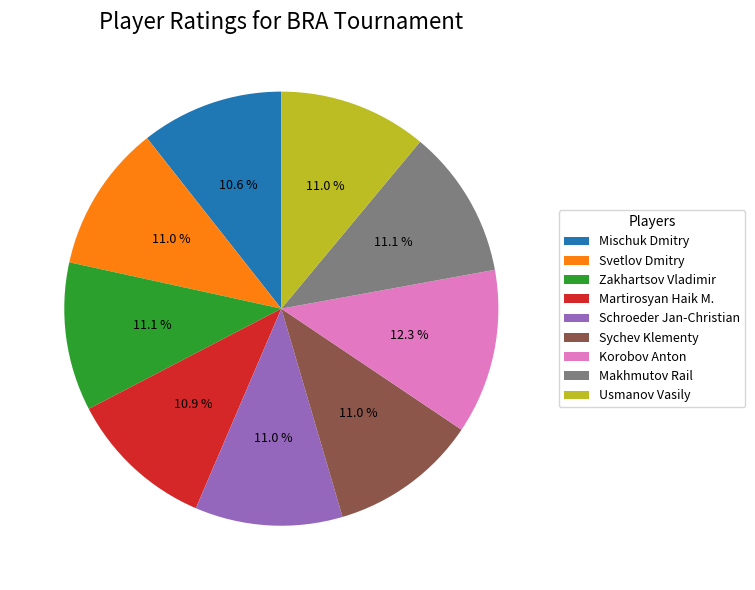

Which category has the biggest portion of the pie?

Korobov Anton